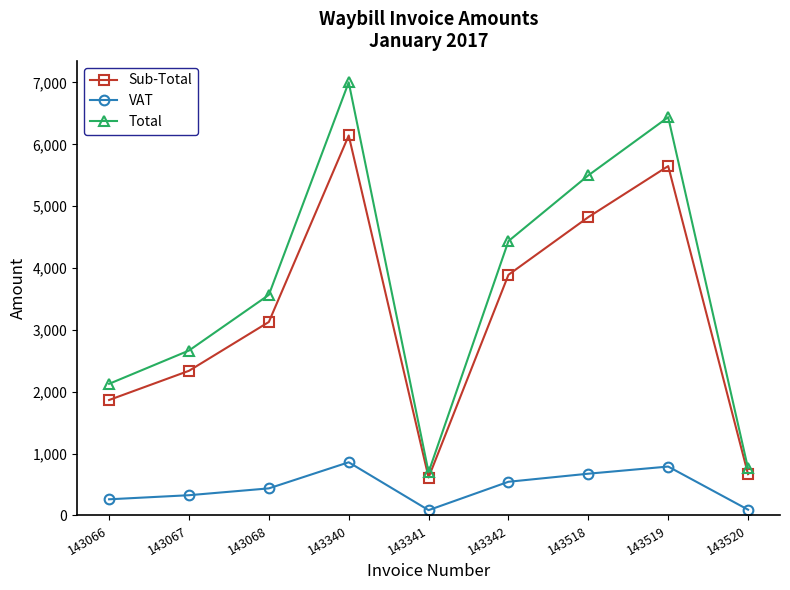

Is it true that VAT equals 860.0 at 143340?

True